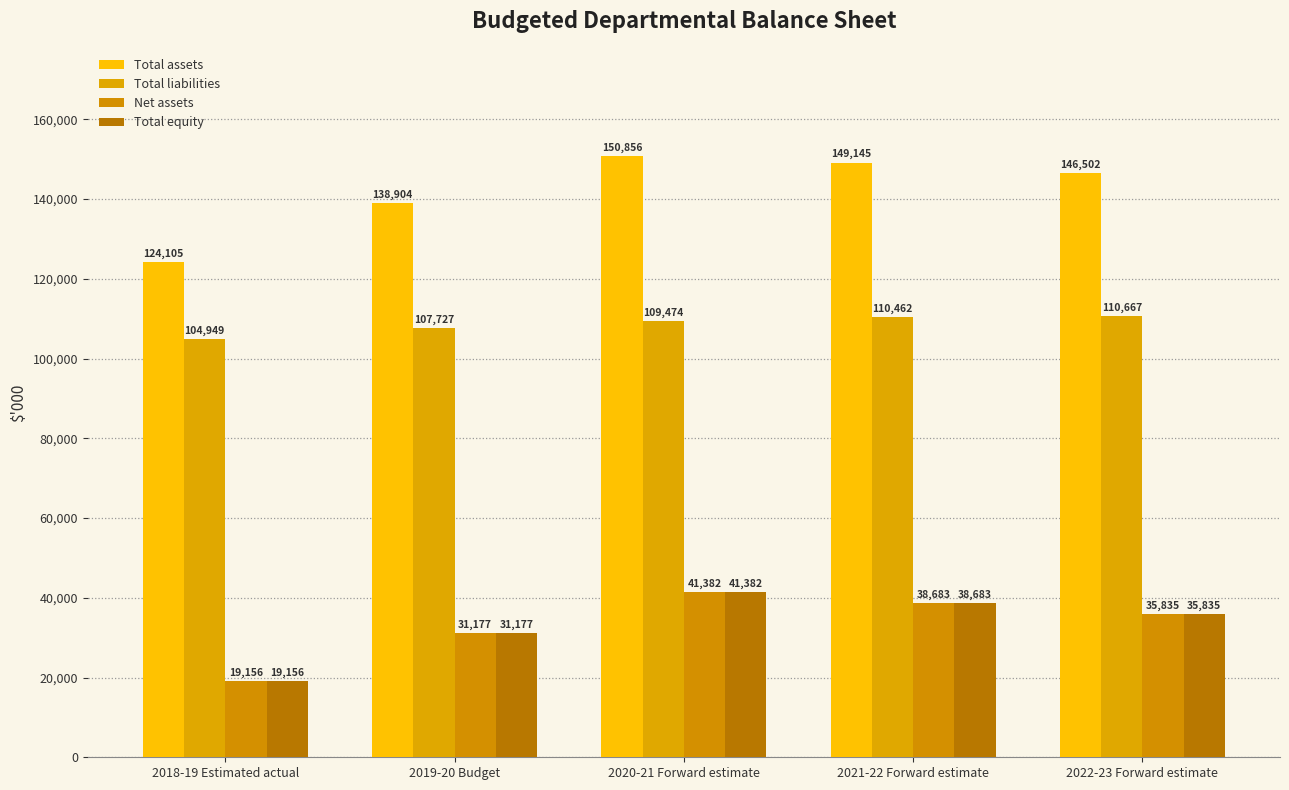

What is the lowest value of the Total equity series?

19156